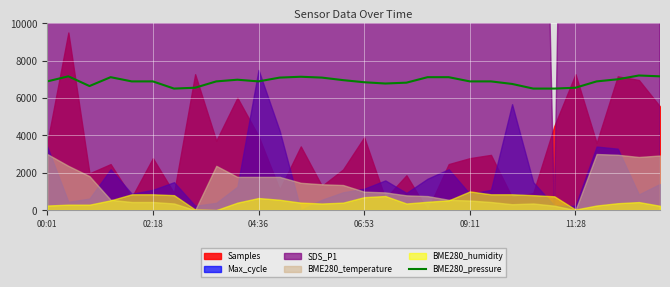

What is the highest value of the BME280_pressure series?

7200.0